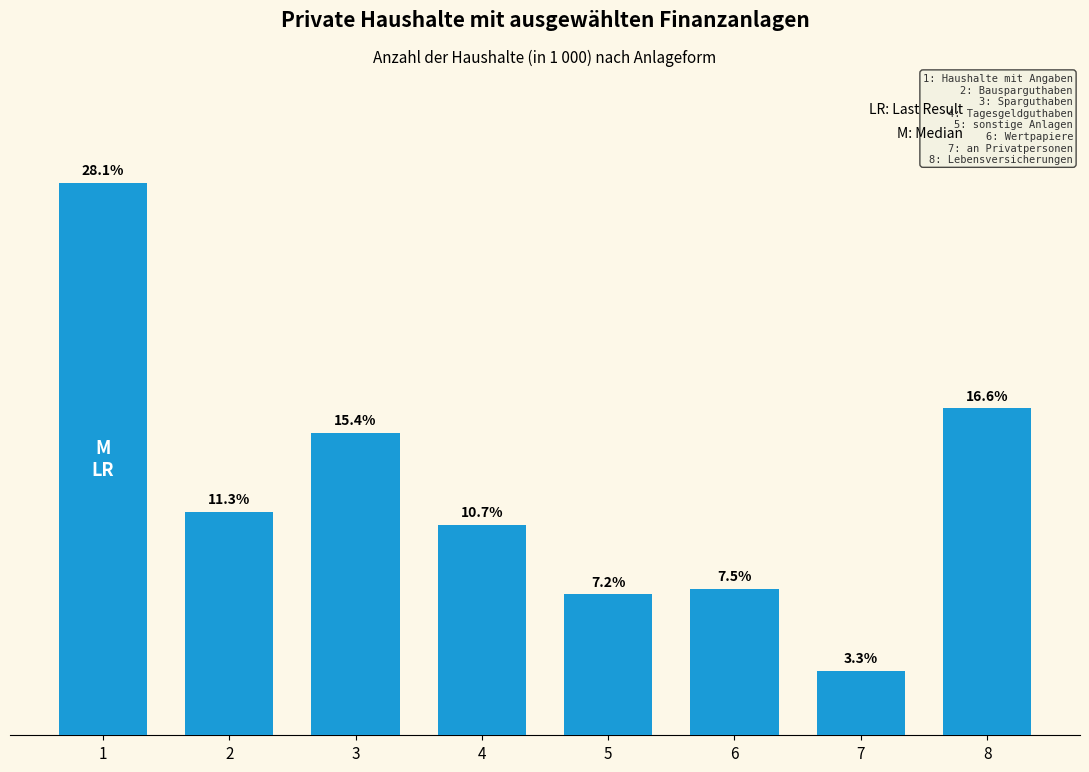

Reading right to left, list all the values displayed in this chart.

8=16.6	7=3.3	6=7.5	5=7.2	4=10.7	3=15.4	2=11.3	1=28.1